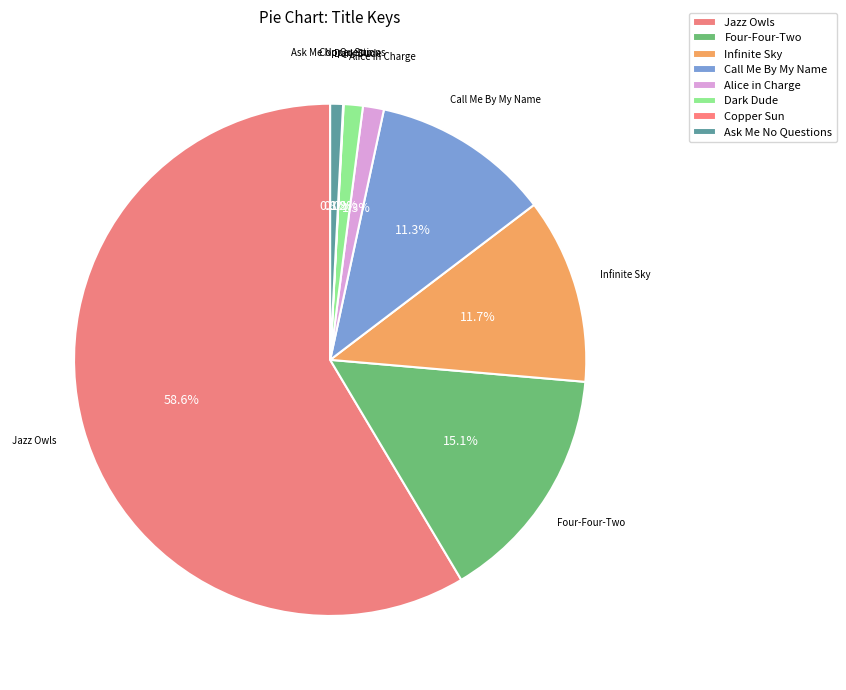

Which category has the smallest portion of the pie?

Copper Sun